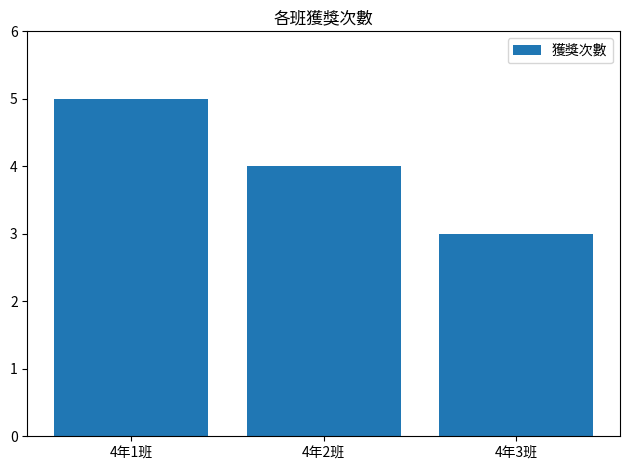

Reading right to left, what are all the values shown in this chart?

3	4	5